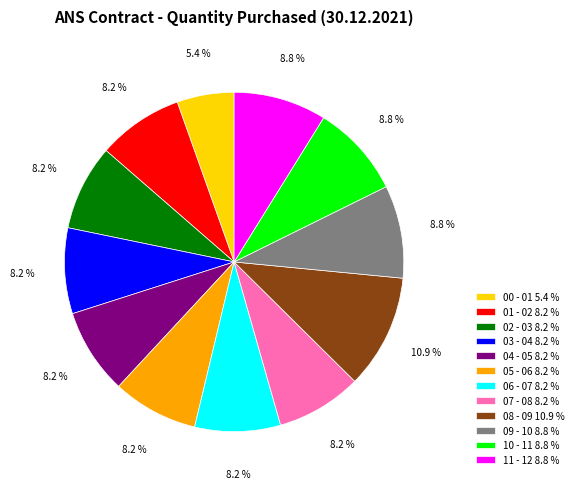

Is there a majority slice in this chart?

No